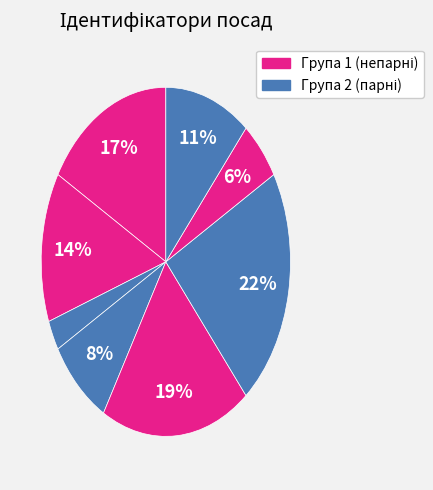

Does any single category account for the majority?

No